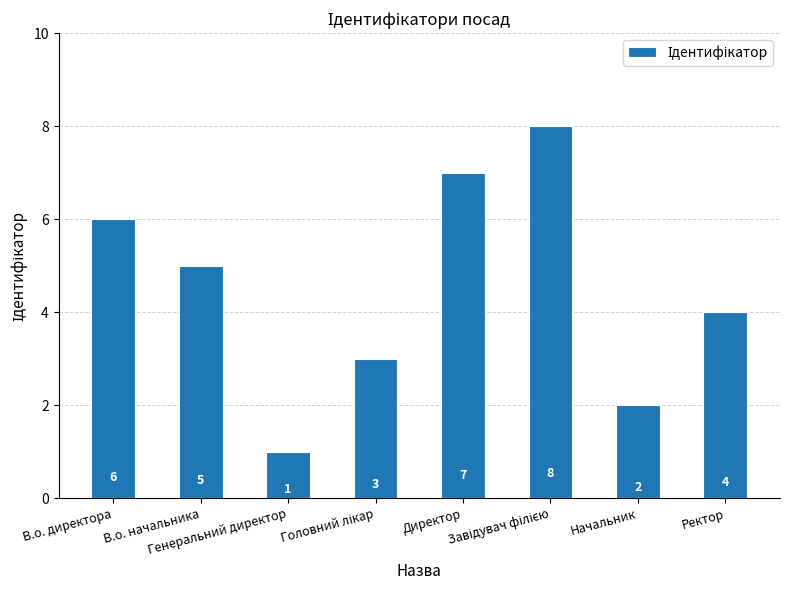

What is the ratio of the value at В.о. директора to the value at Ректор?

1.5